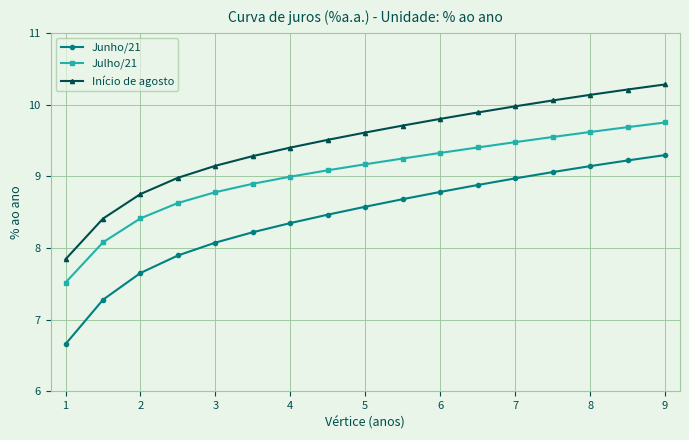

At how many categories does at least one series exceed 7?

17